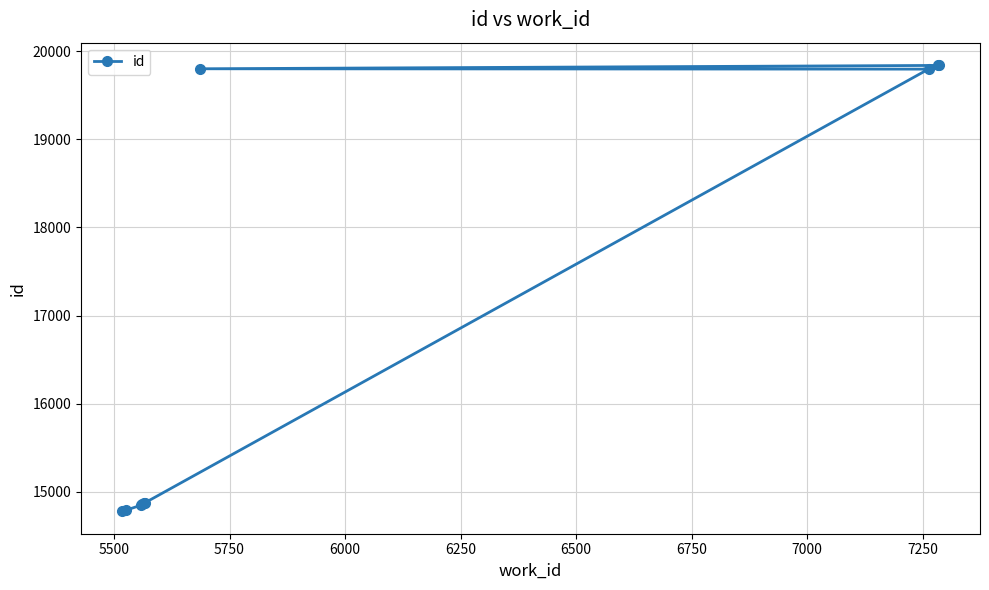

What is the value of the 9th point from the left?

19839